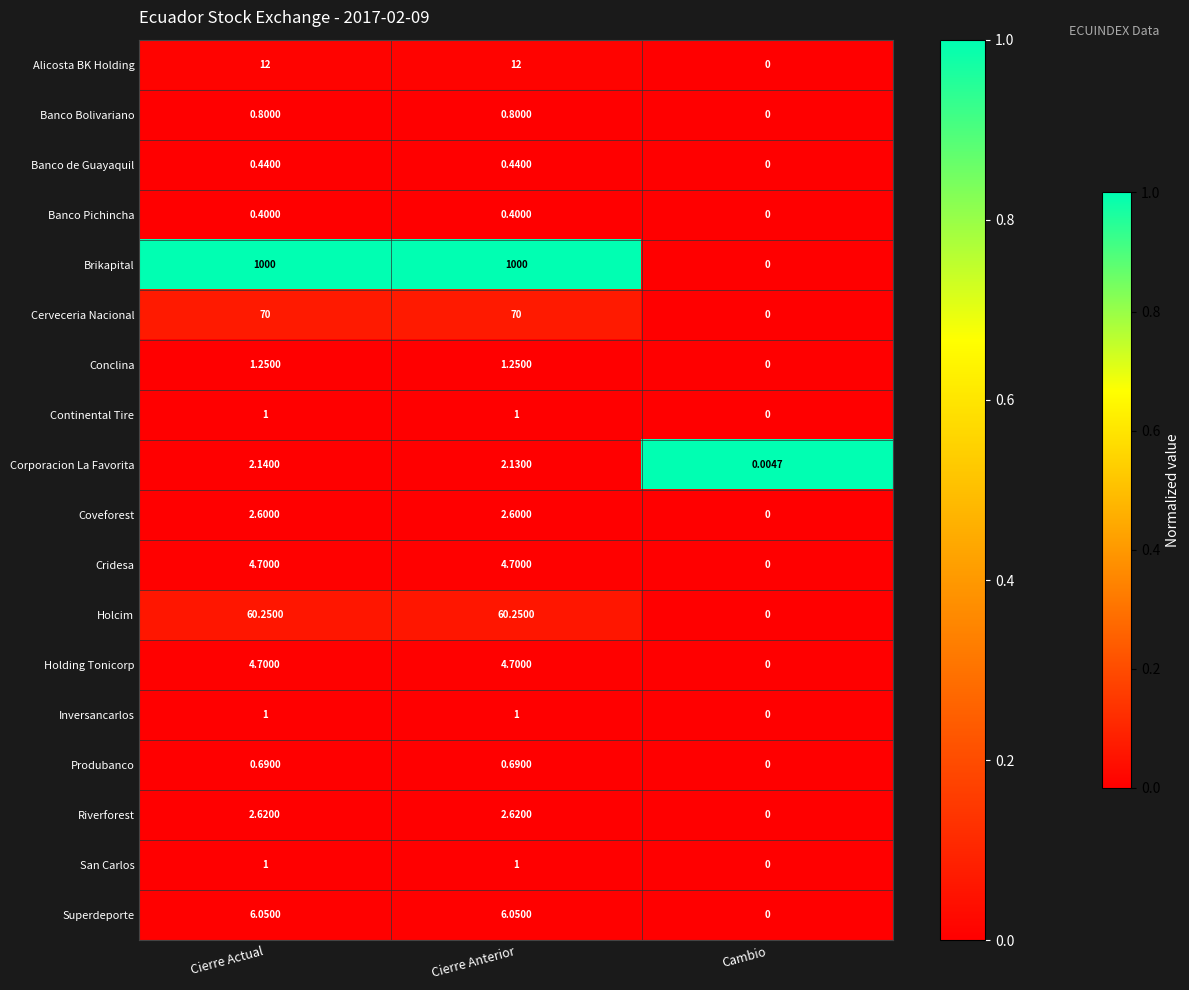

Between Cierre Actual and Cierre Anterior, which series saw the biggest shift?

Corporacion La Favorita